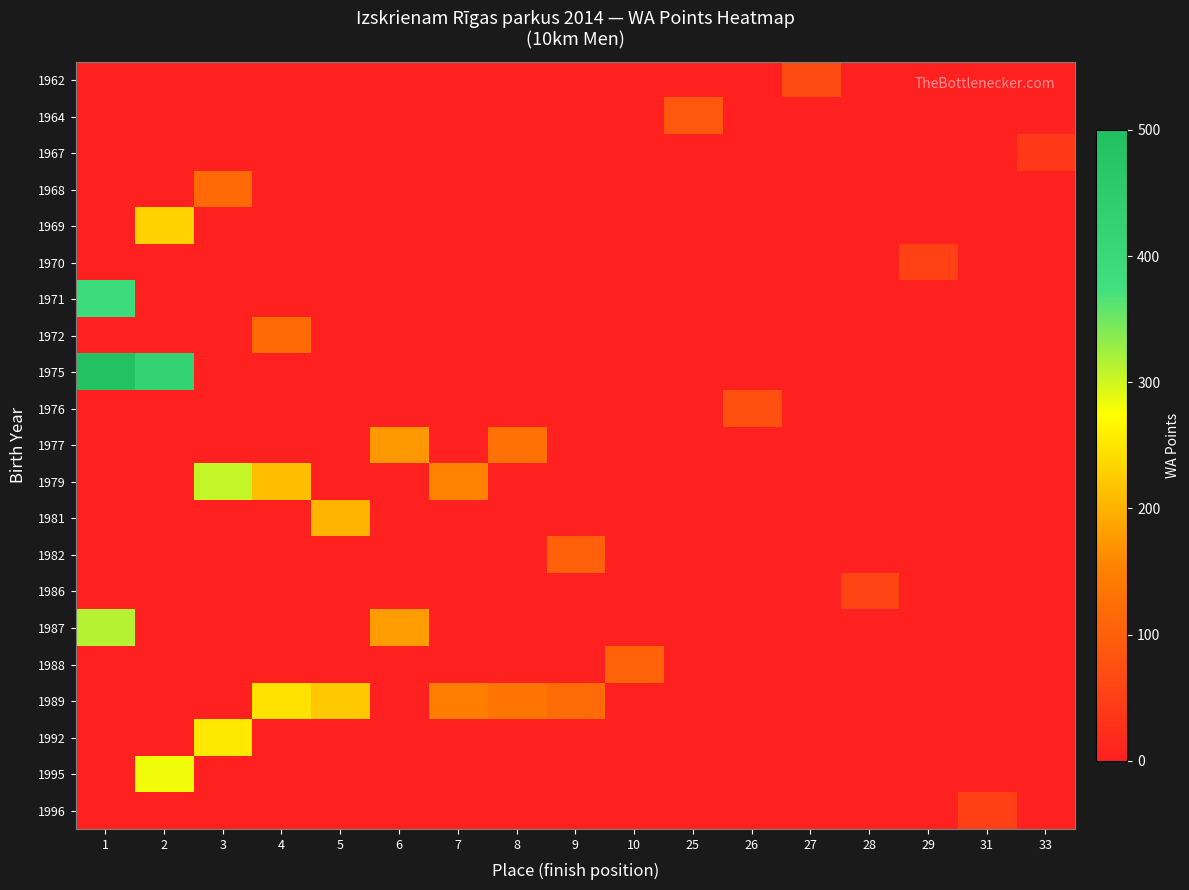

Reading right to left, what are all the values shown in this chart?

1962: 33=0	31=0	29=0	28=0	27=67	26=0	25=0	10=0	9=0	8=0	7=0	6=0	5=0	4=0	3=0	2=0	1=0
1964: 33=0	31=0	29=0	28=0	27=0	26=0	25=86	10=0	9=0	8=0	7=0	6=0	5=0	4=0	3=0	2=0	1=0
1967: 33=40	31=0	29=0	28=0	27=0	26=0	25=0	10=0	9=0	8=0	7=0	6=0	5=0	4=0	3=0	2=0	1=0
1968: 33=0	31=0	29=0	28=0	27=0	26=0	25=0	10=0	9=0	8=0	7=0	6=0	5=0	4=0	3=116	2=0	1=0
1969: 33=0	31=0	29=0	28=0	27=0	26=0	25=0	10=0	9=0	8=0	7=0	6=0	5=0	4=0	3=0	2=232	1=0
1970: 33=0	31=0	29=54	28=0	27=0	26=0	25=0	10=0	9=0	8=0	7=0	6=0	5=0	4=0	3=0	2=0	1=0
1971: 33=0	31=0	29=0	28=0	27=0	26=0	25=0	10=0	9=0	8=0	7=0	6=0	5=0	4=0	3=0	2=0	1=388
1972: 33=0	31=0	29=0	28=0	27=0	26=0	25=0	10=0	9=0	8=0	7=0	6=0	5=0	4=116	3=0	2=0	1=0
1975: 33=0	31=0	29=0	28=0	27=0	26=0	25=0	10=0	9=0	8=0	7=0	6=0	5=0	4=0	3=0	2=423	1=490
1976: 33=0	31=0	29=0	28=0	27=0	26=77	25=0	10=0	9=0	8=0	7=0	6=0	5=0	4=0	3=0	2=0	1=0
1977: 33=0	31=0	29=0	28=0	27=0	26=0	25=0	10=0	9=0	8=127	7=0	6=174	5=0	4=0	3=0	2=0	1=0
1979: 33=0	31=0	29=0	28=0	27=0	26=0	25=0	10=0	9=0	8=0	7=154	6=0	5=0	4=212	3=305	2=0	1=0
1981: 33=0	31=0	29=0	28=0	27=0	26=0	25=0	10=0	9=0	8=0	7=0	6=0	5=202	4=0	3=0	2=0	1=0
1982: 33=0	31=0	29=0	28=0	27=0	26=0	25=0	10=0	9=101	8=0	7=0	6=0	5=0	4=0	3=0	2=0	1=0
1986: 33=0	31=0	29=0	28=60	27=0	26=0	25=0	10=0	9=0	8=0	7=0	6=0	5=0	4=0	3=0	2=0	1=0
1987: 33=0	31=0	29=0	28=0	27=0	26=0	25=0	10=0	9=0	8=0	7=0	6=178	5=0	4=0	3=0	2=0	1=313
1988: 33=0	31=0	29=0	28=0	27=0	26=0	25=0	10=105	9=0	8=0	7=0	6=0	5=0	4=0	3=0	2=0	1=0
1989: 33=0	31=0	29=0	28=0	27=0	26=0	25=0	10=0	9=119	8=132	7=147	6=0	5=222	4=248	3=0	2=0	1=0
1992: 33=0	31=0	29=0	28=0	27=0	26=0	25=0	10=0	9=0	8=0	7=0	6=0	5=0	4=0	3=253	2=0	1=0
1995: 33=0	31=0	29=0	28=0	27=0	26=0	25=0	10=0	9=0	8=0	7=0	6=0	5=0	4=0	3=0	2=282	1=0
1996: 33=0	31=50	29=0	28=0	27=0	26=0	25=0	10=0	9=0	8=0	7=0	6=0	5=0	4=0	3=0	2=0	1=0